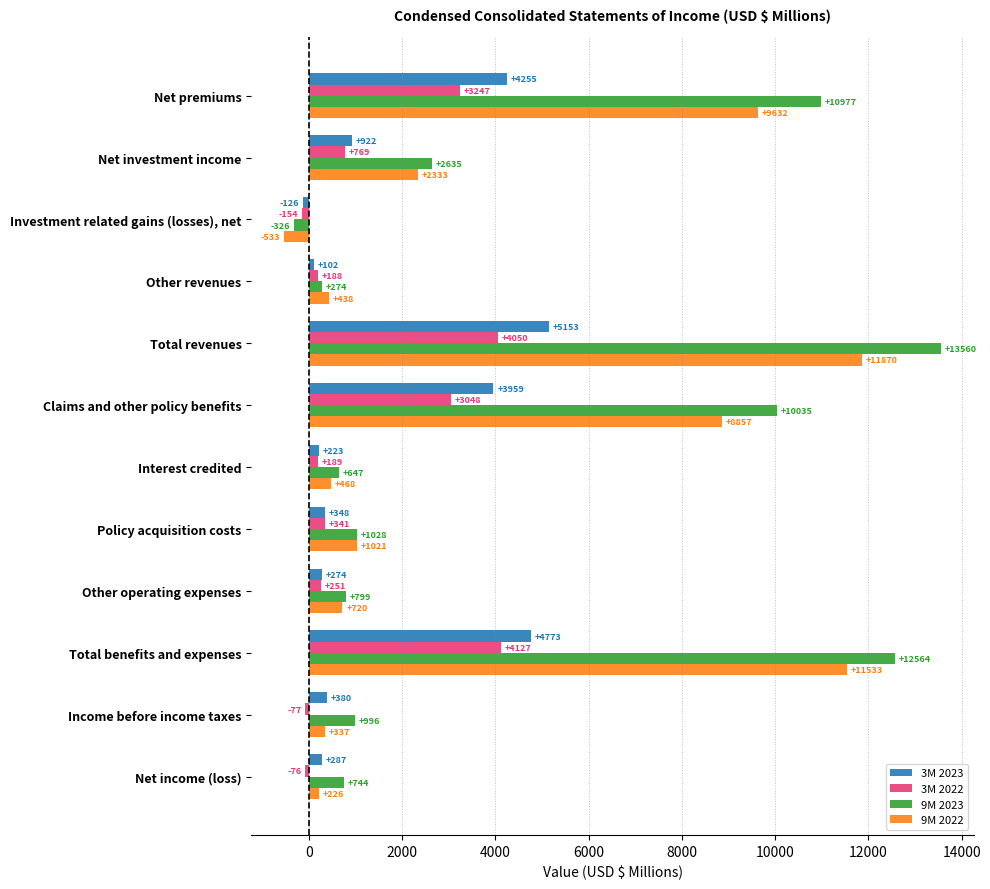

Rank the categories by 9M 2022 value from highest to lowest.

Total revenues, Total benefits and expenses, Net premiums, Claims and other policy benefits, Net investment income, Policy acquisition costs, Other operating expenses, Interest credited, Other revenues, Income before income taxes, Net income (loss), Investment related gains (losses), net